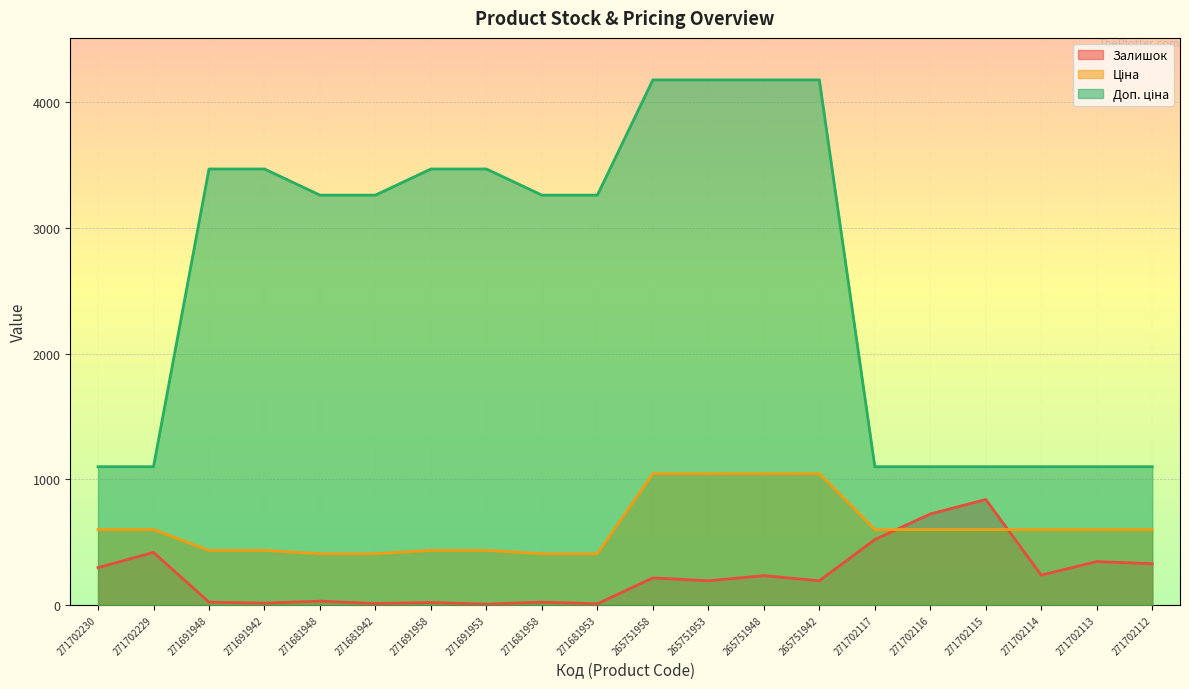

What is the difference between the maximum and minimum values in the Ціна series?

637.1